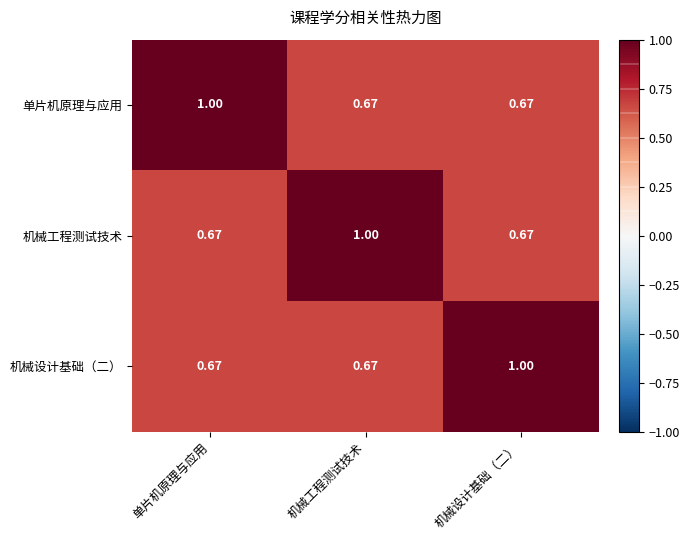

At which label does 机械工程测试技术 reach its peak?

机械工程测试技术